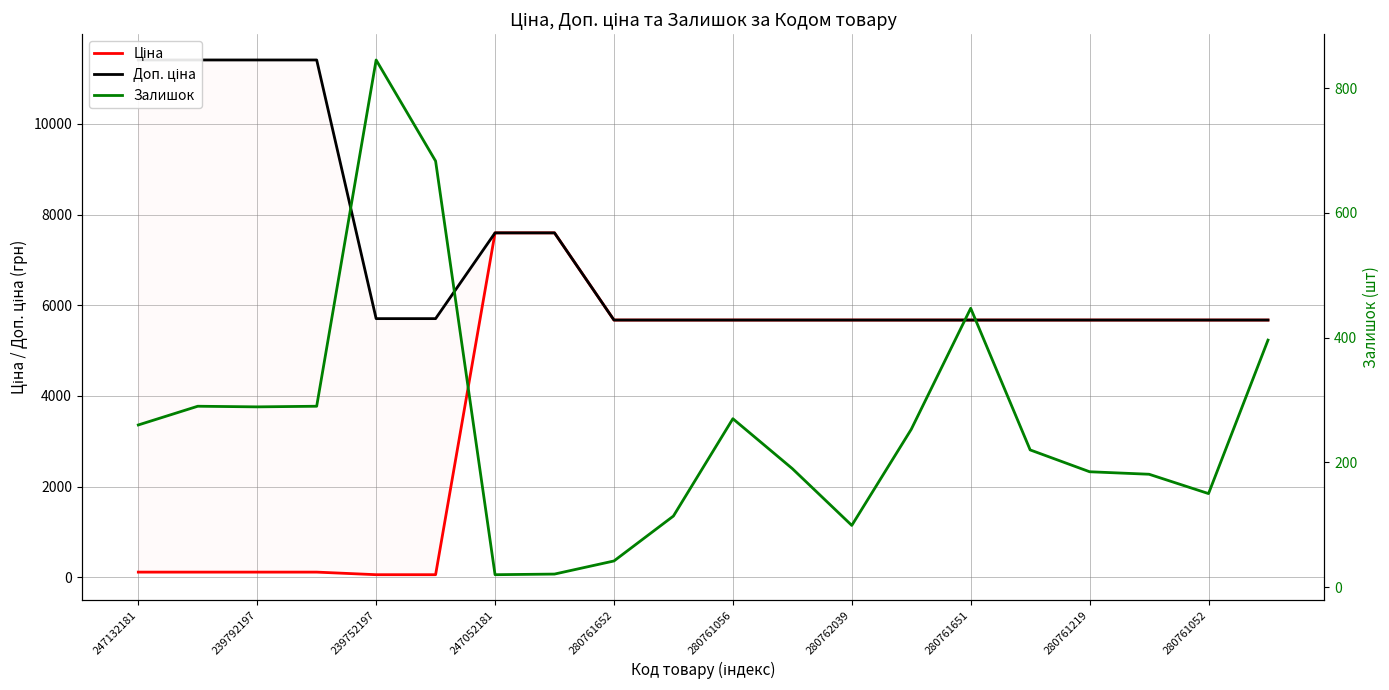

What is the difference between the maximum and second lowest values in the Залишок series?

824.0